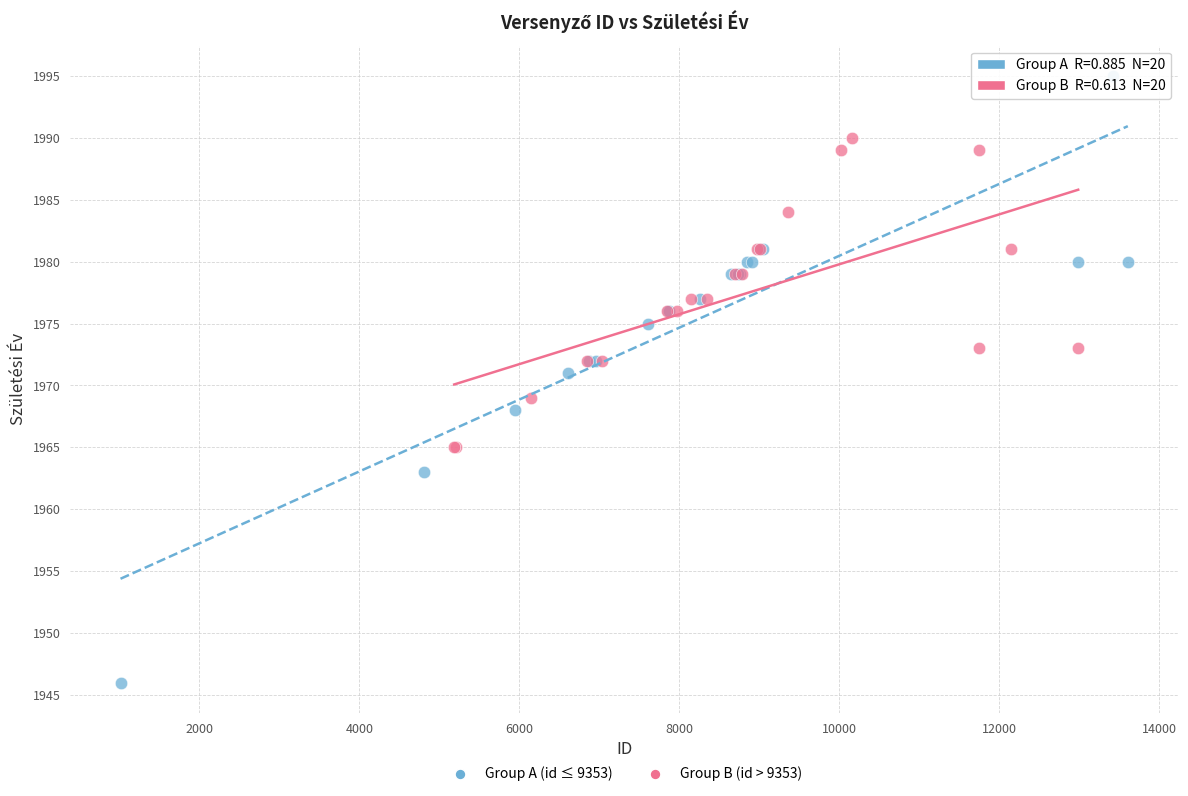

Which series has the largest Y range (max minus min)?

Group A (id ≤ 9353)